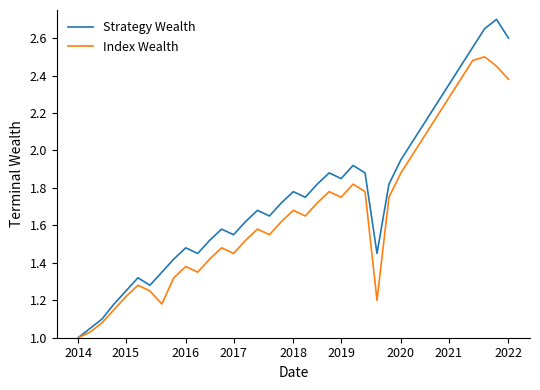

What is the maximum value shown in the chart?

2.7